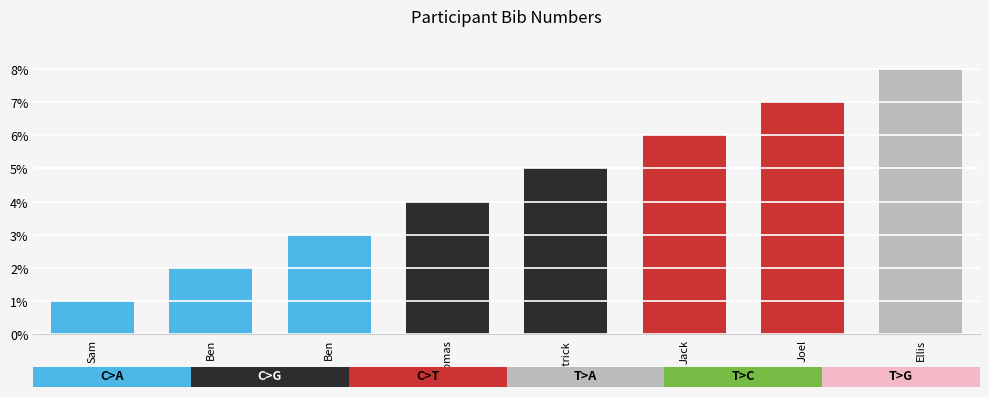

List the labels in order of value, largest first.

Ellis, Joel, Jack, Patrick, Thomas, Ben, Ben, Sam